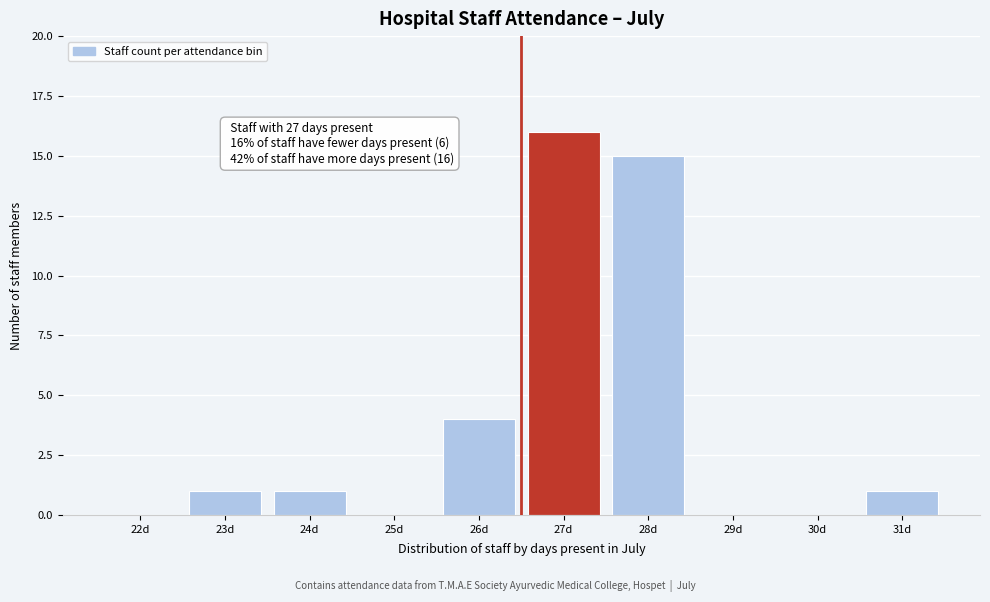

Reading left to right, what are all the values shown in this chart?

22d=0	23d=1	24d=1	25d=0	26d=4	27d=16	28d=15	29d=0	30d=0	31d=1